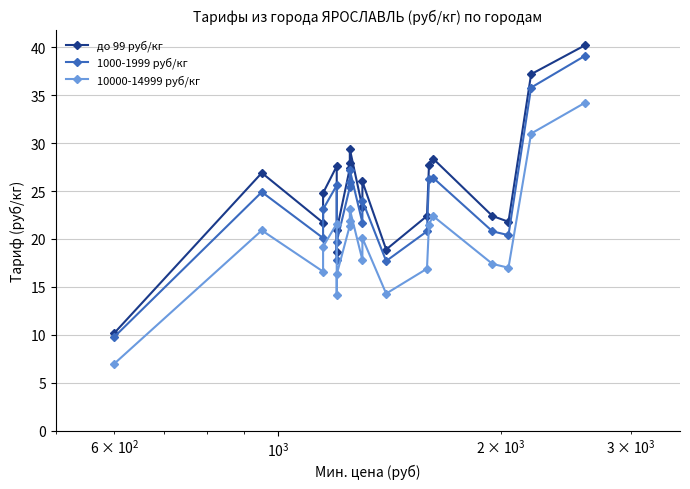

Reading left to right, extract all data points from this chart.

до 99 руб/кг: 10.2	26.9	21.7	24.8	27.6	18.6	20.9	27.4	27.9	29.4	23.3	26.0	18.9	22.4	27.7	28.4	22.4	21.8	37.2	40.2
1000-1999 руб/кг: 9.8	24.9	20.1	23.1	25.6	17.8	19.7	25.4	25.9	27.2	21.7	24.0	17.7	20.8	26.3	26.4	20.8	20.4	35.8	39.1
10000-14999 руб/кг: 7.0	20.9	16.6	19.2	21.6	14.2	16.3	21.4	21.9	23.1	17.8	20.1	14.3	16.9	21.5	22.4	17.4	17.0	31.0	34.2